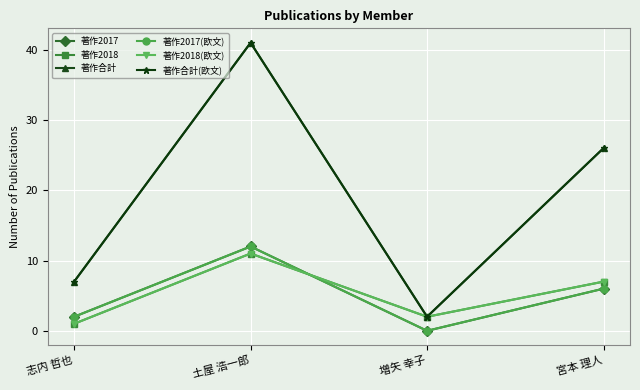

In 著作合計, how many points are higher than both neighbors (excluding endpoints)?

1